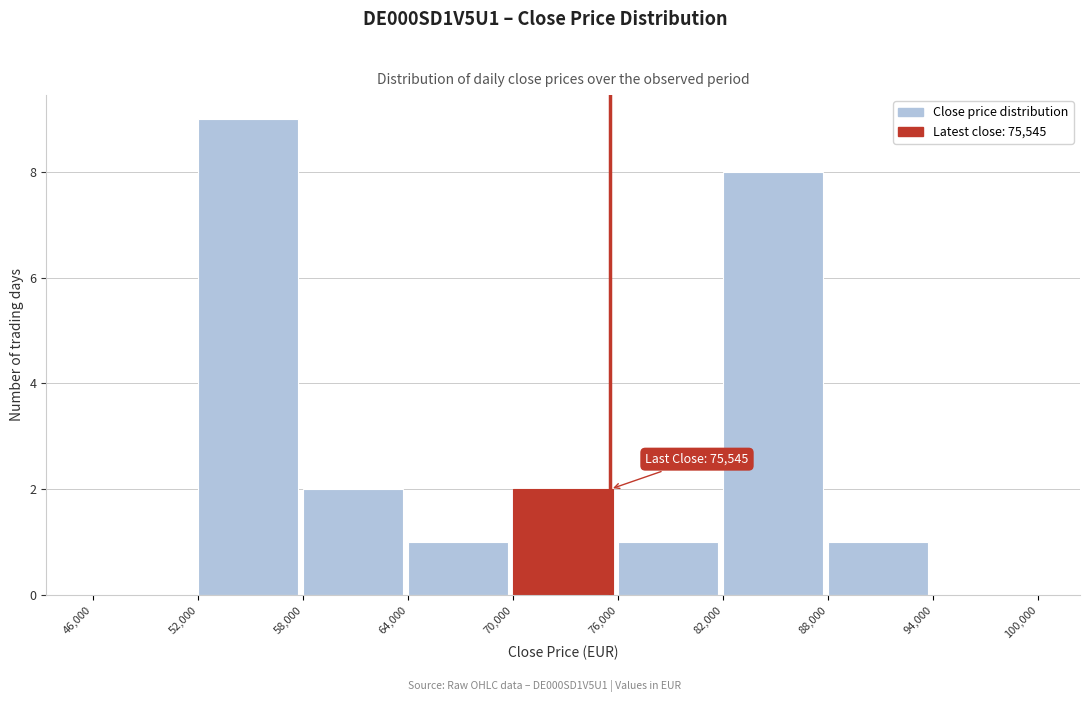

Over which range of the x-axis is the bar tallest?

52,000 to 58,000